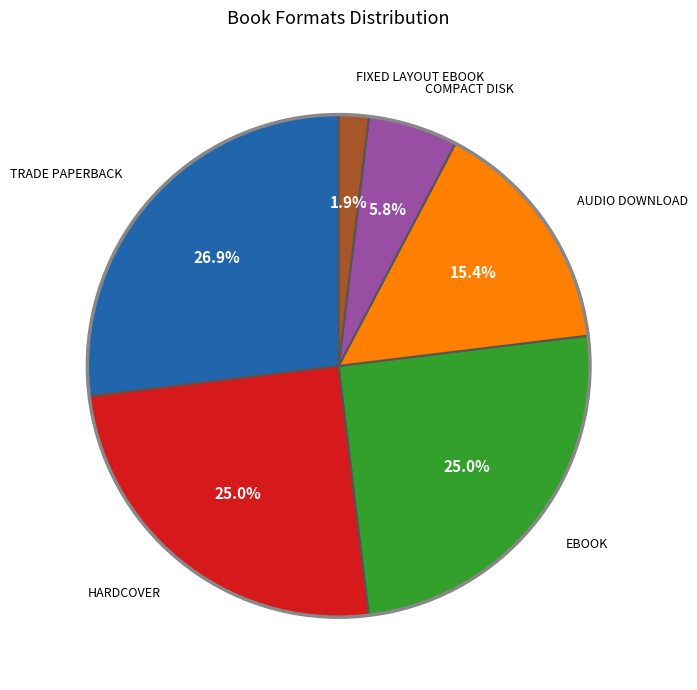

Is there any slice that represents more than half of the pie?

No